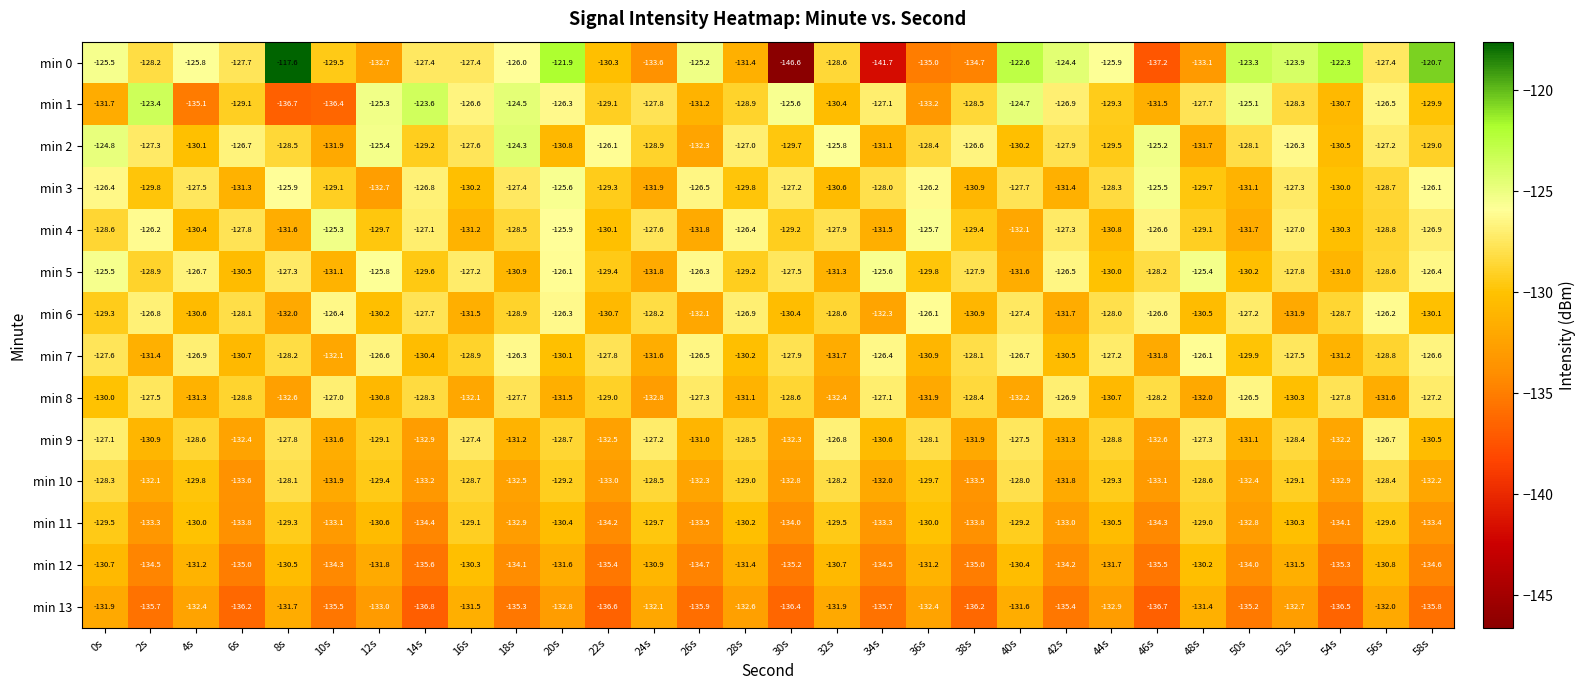

How many data points does each series have?

30